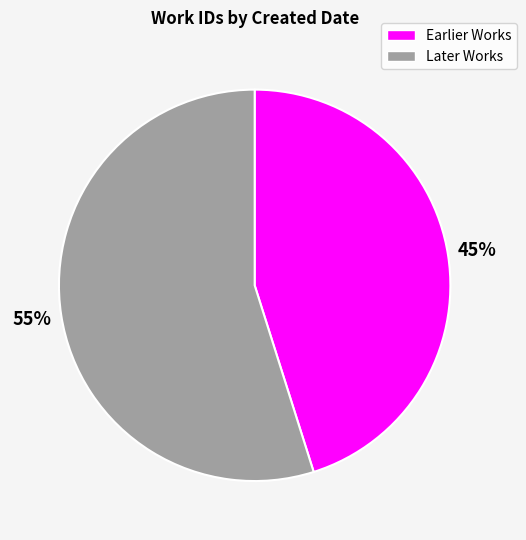

Is there a majority slice in this chart?

Yes